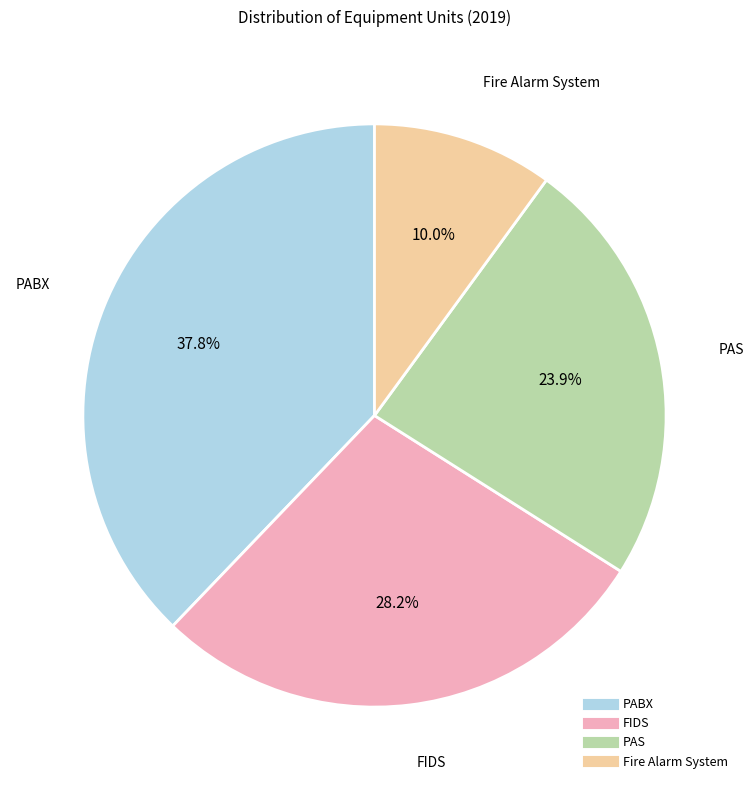

What percentage is the PAS slice, to the nearest percent?

24%